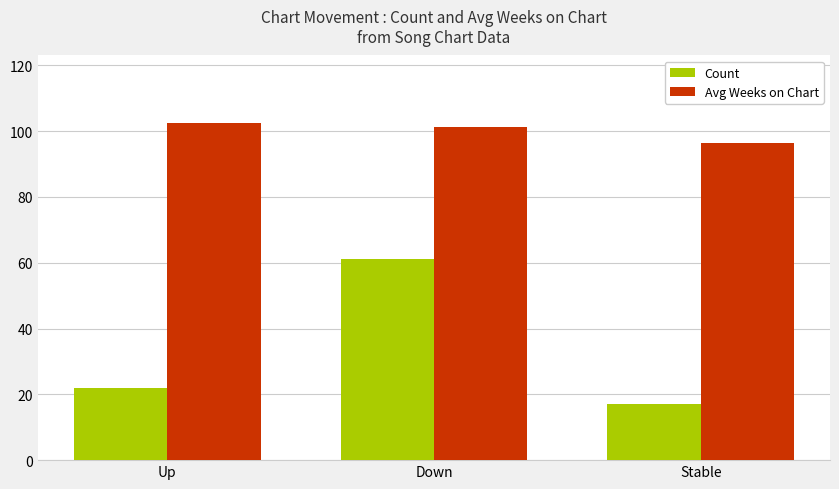

What is the difference between the second highest and minimum values in the Count series?

5.0